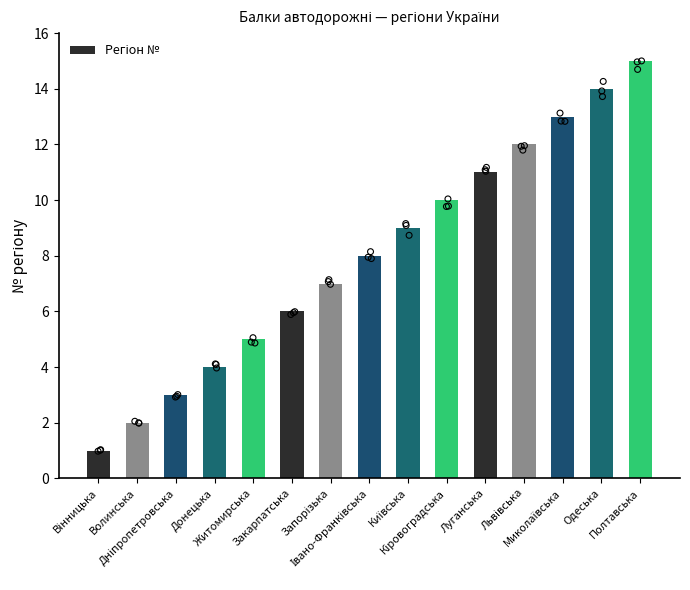

Which has a higher value, Житомирська or Кіровоградська?

Кіровоградська